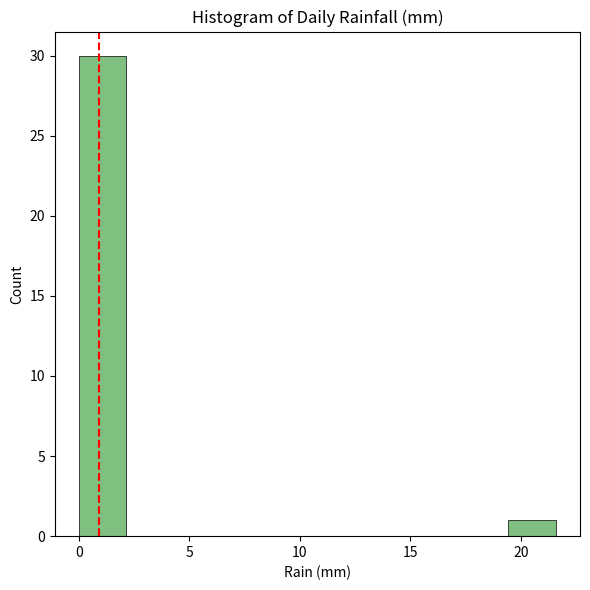

How tall is the bar that spans 0.0 to 2.0 on the x-axis? Neither the bar edges nor the heights are printed on the chart, so give them approximately, as read against the axes.

30